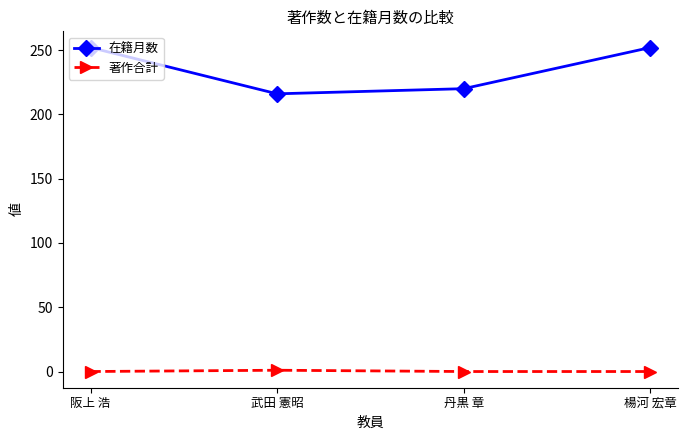

What is the difference between the highest and lowest values at 武田 憲昭?

215